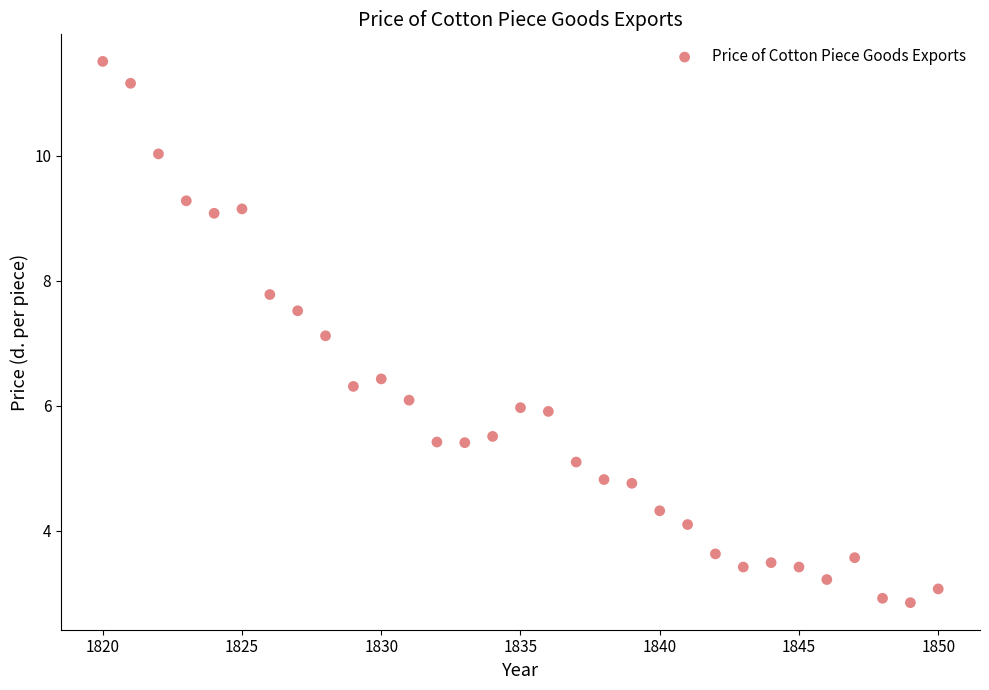

What Y value in the scatter plot is closest to 7?

7.1